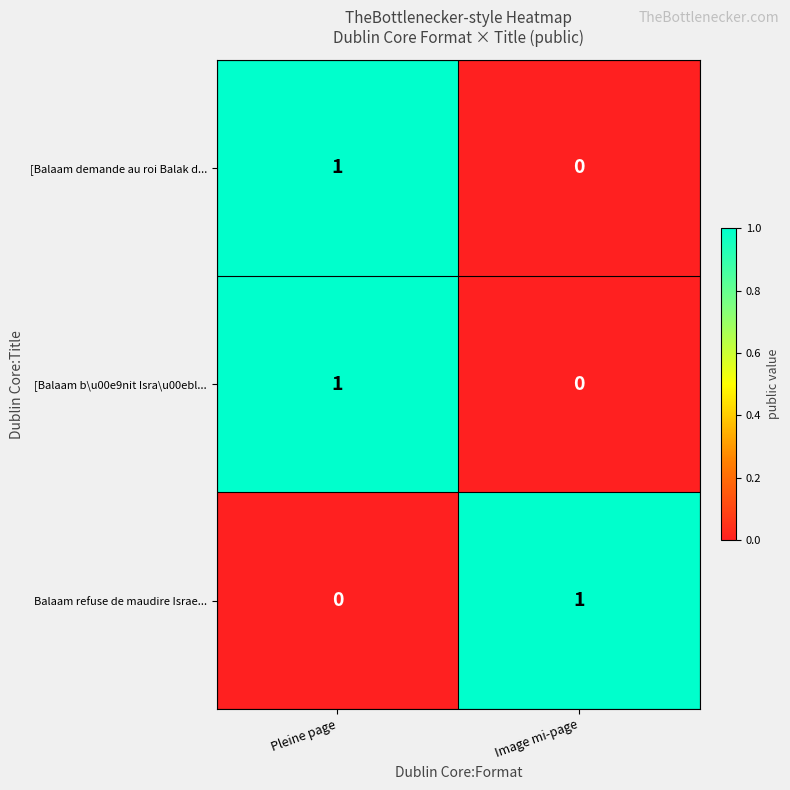

Reading right to left, what are all the values shown in this chart?

[Balaam demande au roi Balak d...: Image mi-page=0	Pleine page=1
[Balaam b\u00e9nit Isra\u00ebl...: Image mi-page=0	Pleine page=1
Balaam refuse de maudire Israe...: Image mi-page=1	Pleine page=0